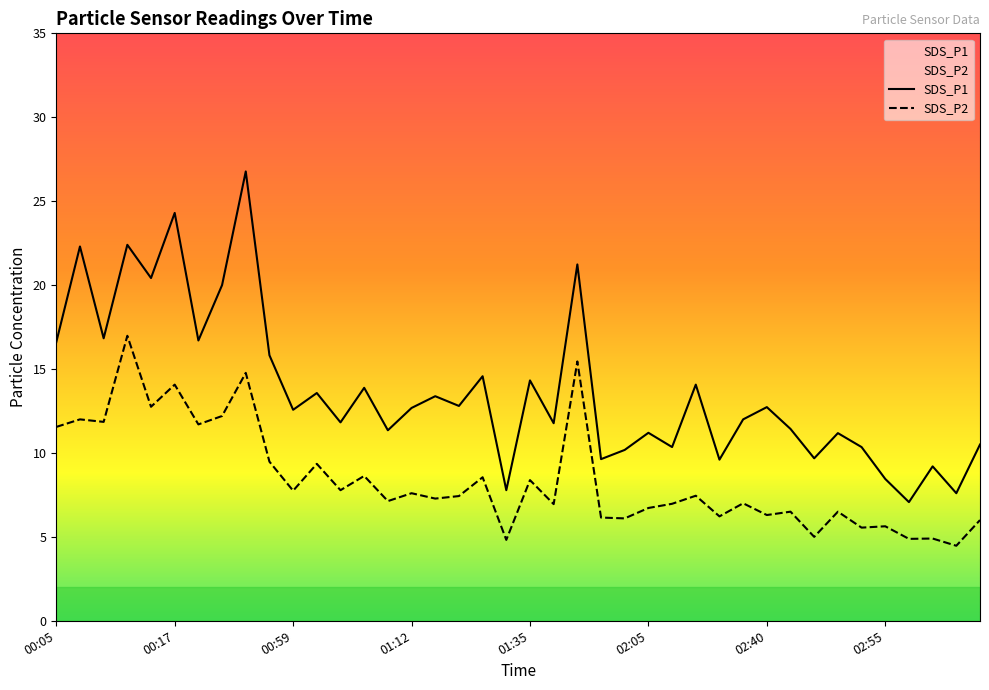

Reading left to right, extract all data points from this chart.

SDS_P1: 00:05=16.6	00:07=22.3	00:10=16.8	00:12=22.4	00:14=20.4	00:17=24.3	00:20=16.7	00:52=20.0	00:54=26.8	00:57=15.8	00:59=12.6	01:02=13.6	01:04=11.8	01:07=13.9	01:09=11.3	01:12=12.7	01:14=13.4	01:17=12.8	01:22=14.6	01:25=7.8	01:35=14.3	01:43=11.8	01:46=21.2	02:00=9.6	02:02=10.2	02:05=11.2	02:07=10.3	02:12=14.1	02:31=9.6	02:37=12.0	02:40=12.7	02:45=11.4	02:48=9.7	02:50=11.2	02:53=10.3	02:55=8.4	02:58=7.1	03:00=9.2	03:03=7.6	03:05=10.5
SDS_P2: 00:05=11.6	00:07=12.0	00:10=11.8	00:12=17.0	00:14=12.8	00:17=14.1	00:20=11.7	00:52=12.2	00:54=14.8	00:57=9.5	00:59=7.8	01:02=9.3	01:04=7.8	01:07=8.6	01:09=7.1	01:12=7.6	01:14=7.3	01:17=7.4	01:22=8.6	01:25=4.8	01:35=8.4	01:43=7.0	01:46=15.4	02:00=6.2	02:02=6.1	02:05=6.7	02:07=7.0	02:12=7.5	02:31=6.2	02:37=7.0	02:40=6.3	02:45=6.5	02:48=5.0	02:50=6.5	02:53=5.5	02:55=5.6	02:58=4.9	03:00=4.9	03:03=4.5	03:05=6.0